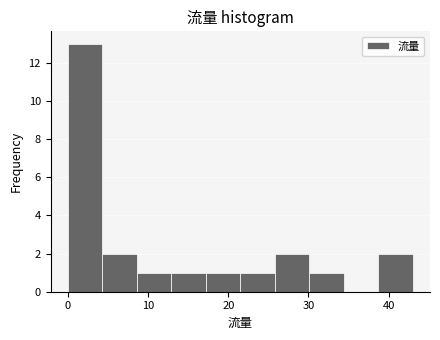

Over which range of the x-axis is the bar tallest?

0.0 to 4.3